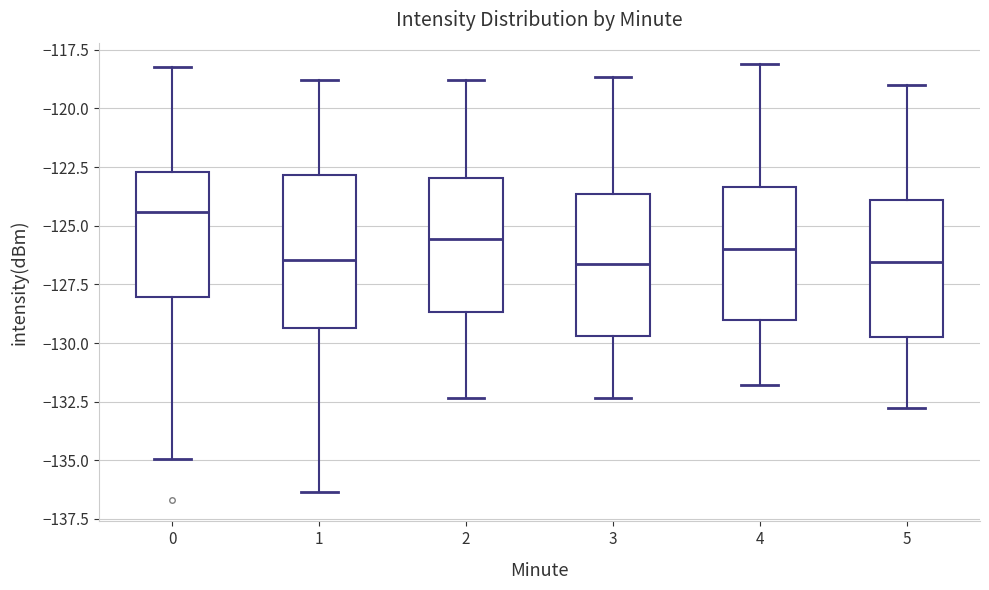

Which box has the highest median line?

0